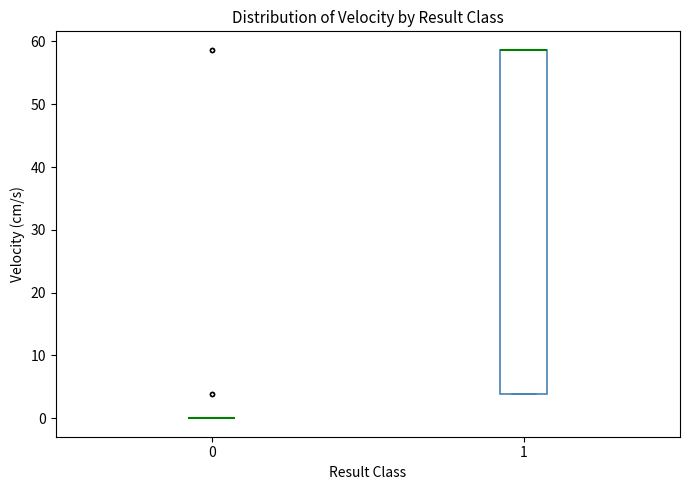

Which box is the tallest, from its lower edge to its upper edge?

1